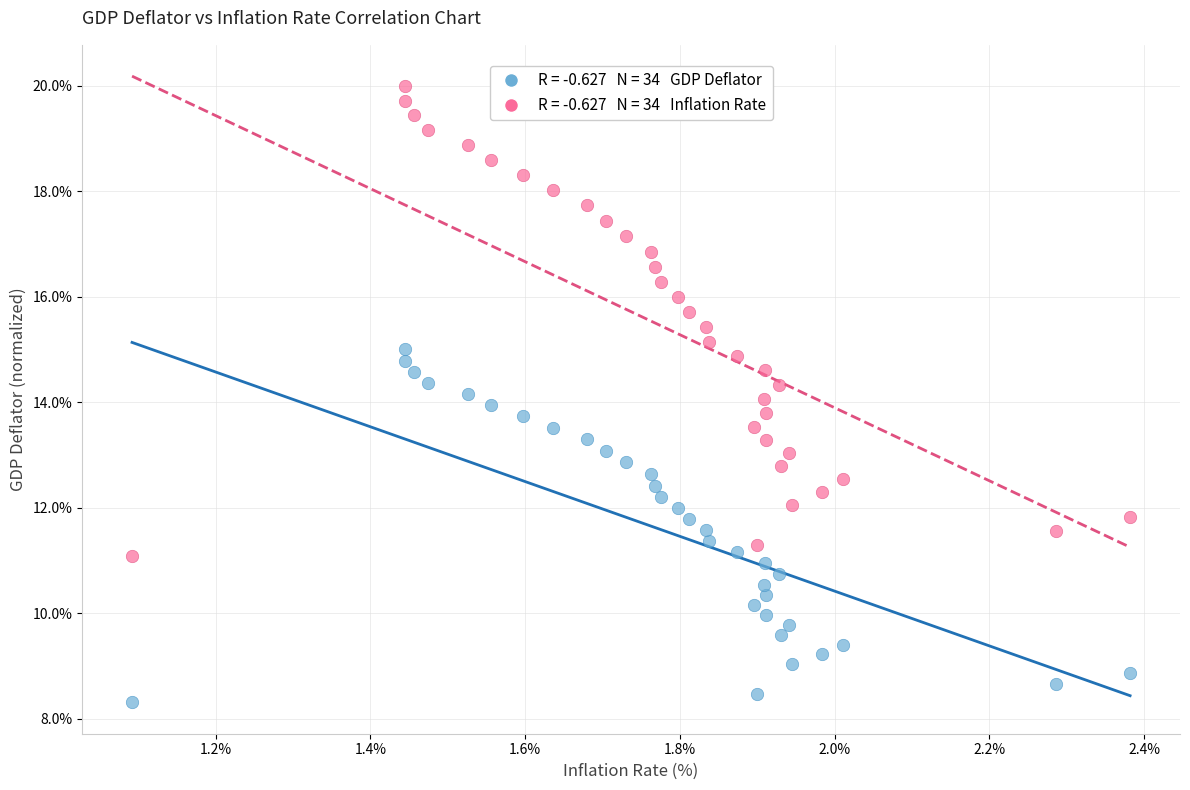

Across all data points, what is the range of Y values (max minus min)?

11.7